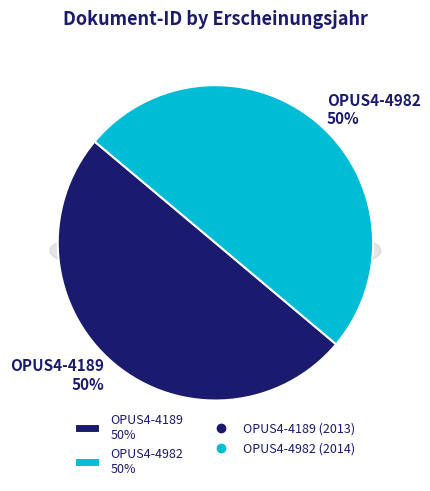

To the nearest percent, what percentage of the pie is OPUS4-4189?

50%